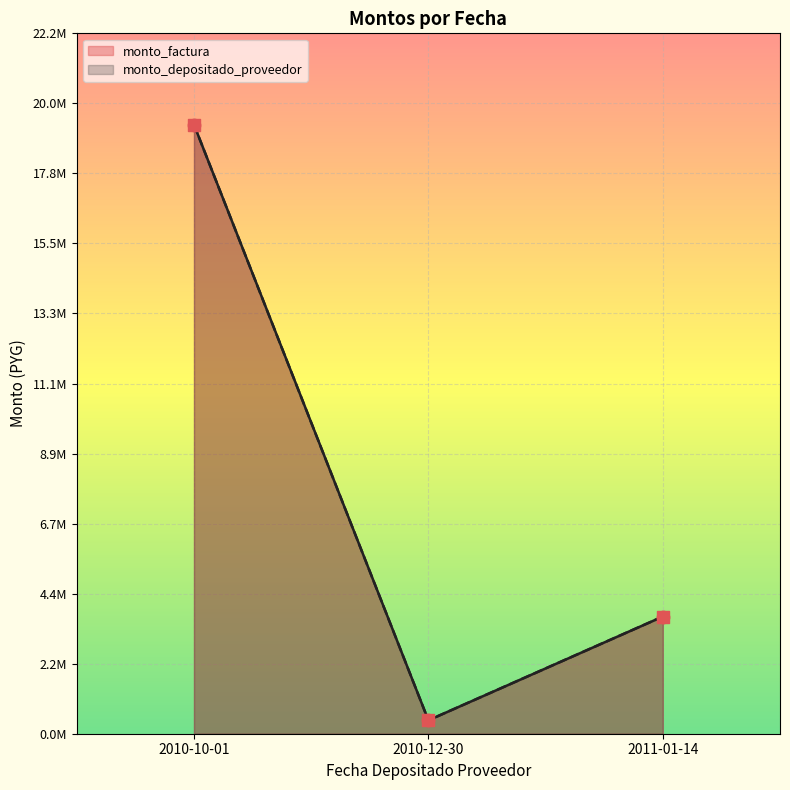

At how many categories does at least one series exceed 2152501?

2